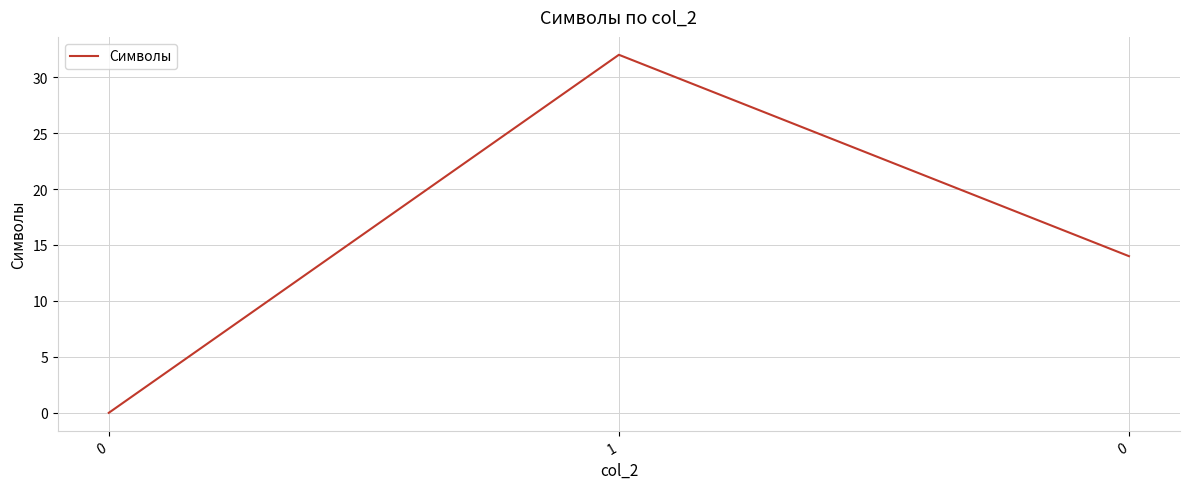

List the labels in order of value, largest first.

1, 0, 0